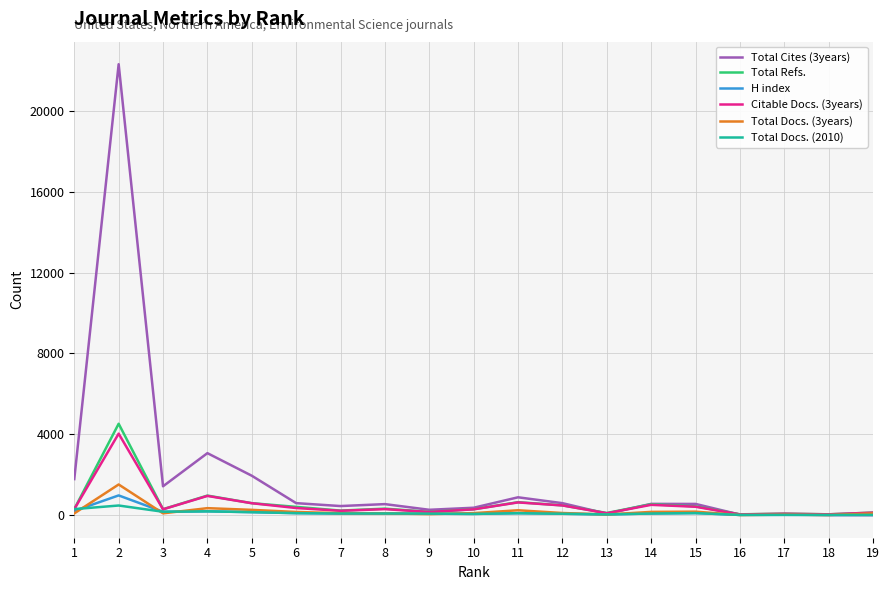

True or false: Citable Docs. (3years) has more than 2 interior local peaks.

True